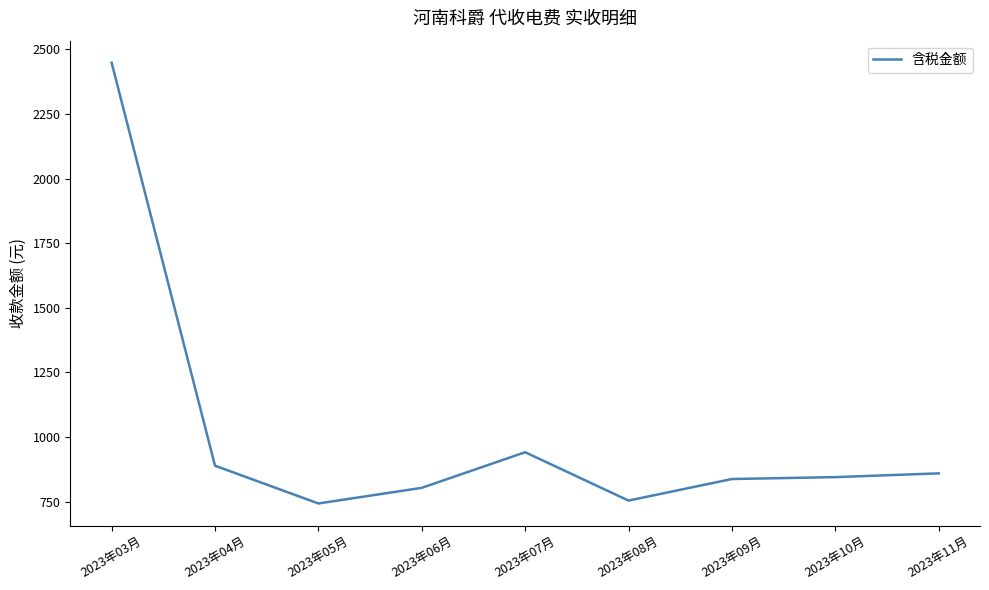

What is the difference between the values at 2023年06月 and 2023年11月?

56.0